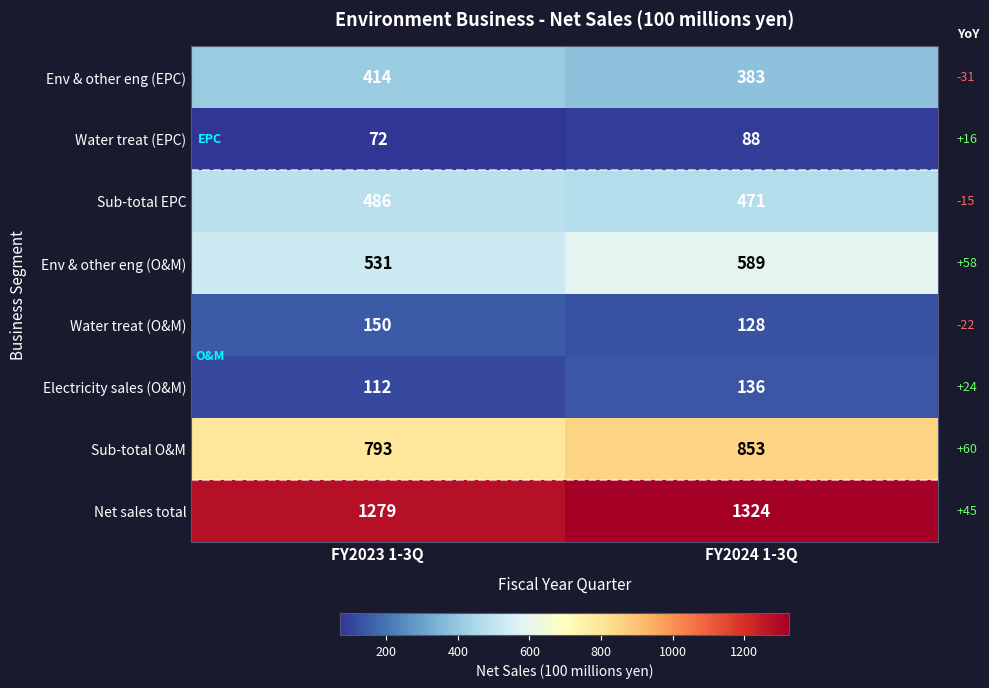

How many data points does each series have?

2